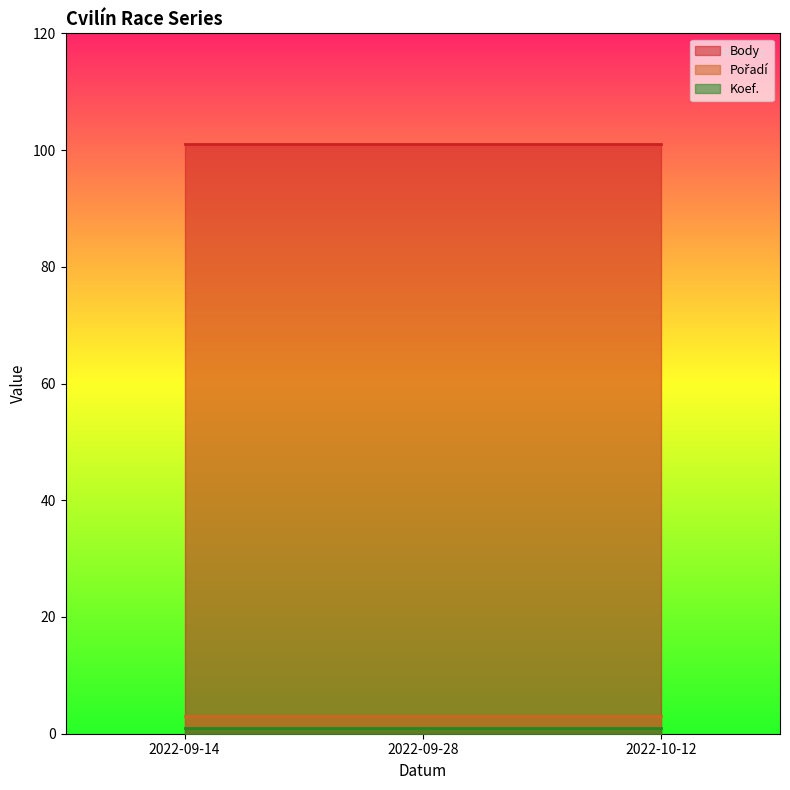

How many distinct data groups are displayed?

3